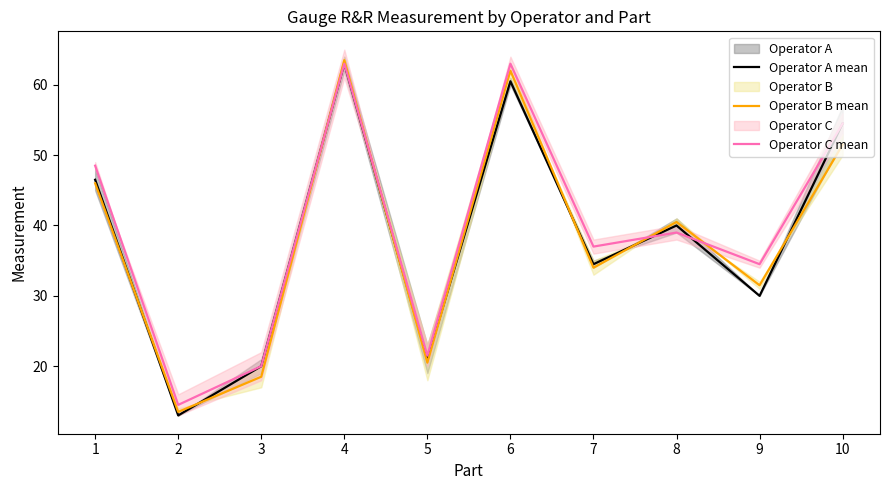

Between 4 and 7, which is larger?

4